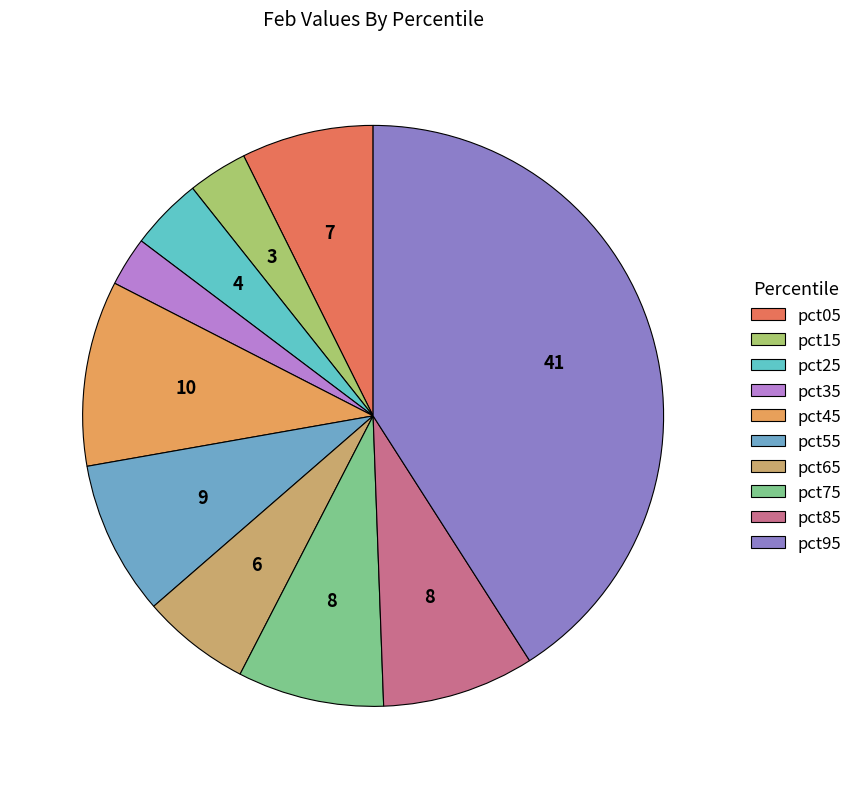

How many segments does this pie chart have?

10